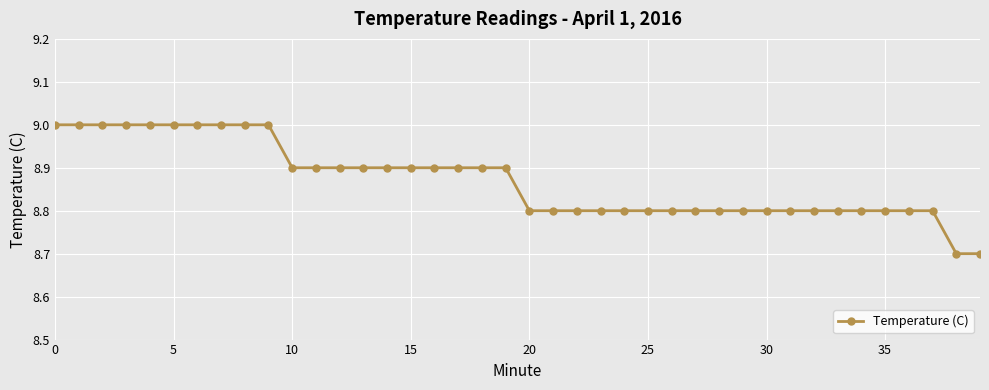

What is the value of the 29th point from the left?

8.8